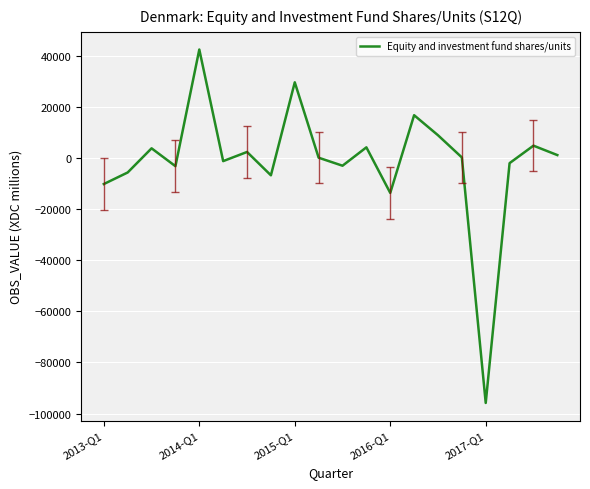

What is the smallest value displayed?

-95841